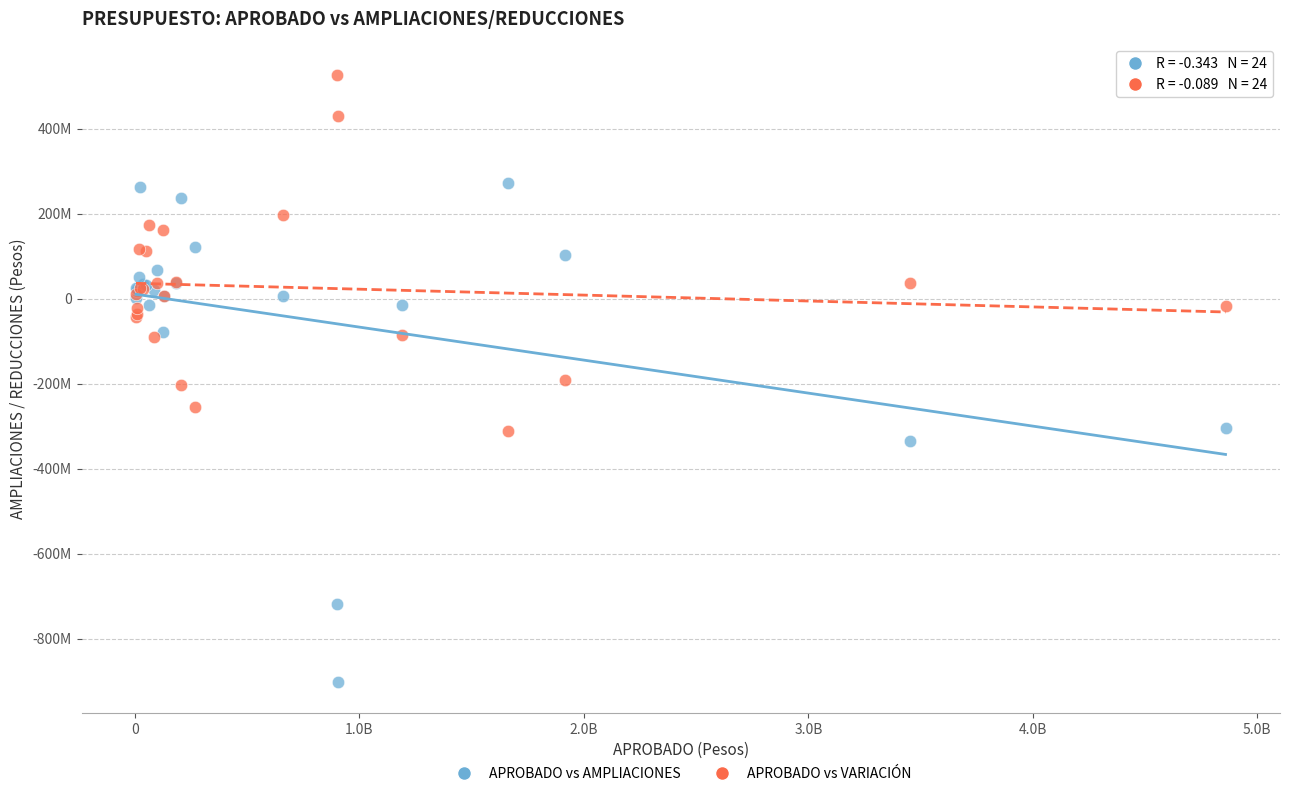

Which series has the largest Y range (max minus min)?

APROBADO vs AMPLIACIONES